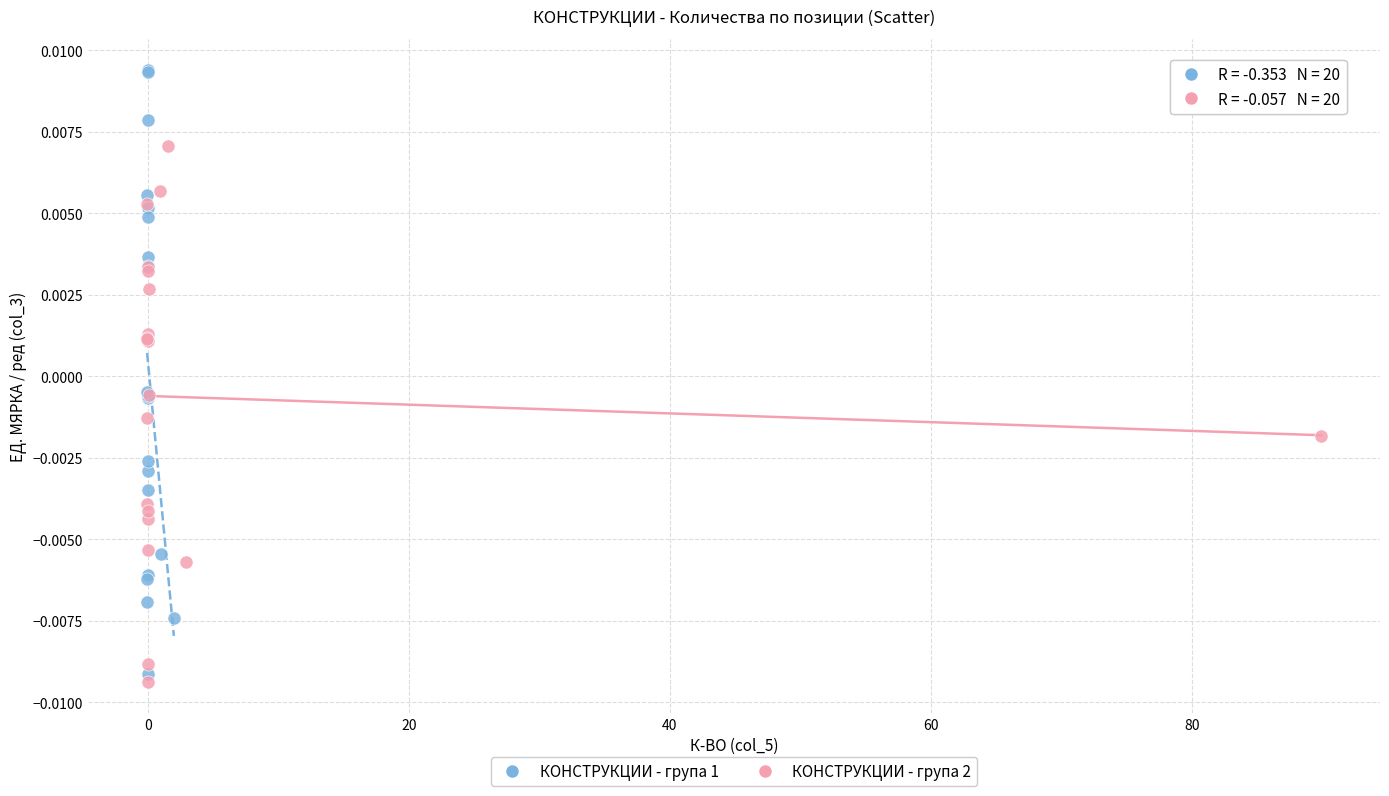

Which series reaches the maximum Y coordinate?

КОНСТРУКЦИИ - група 1